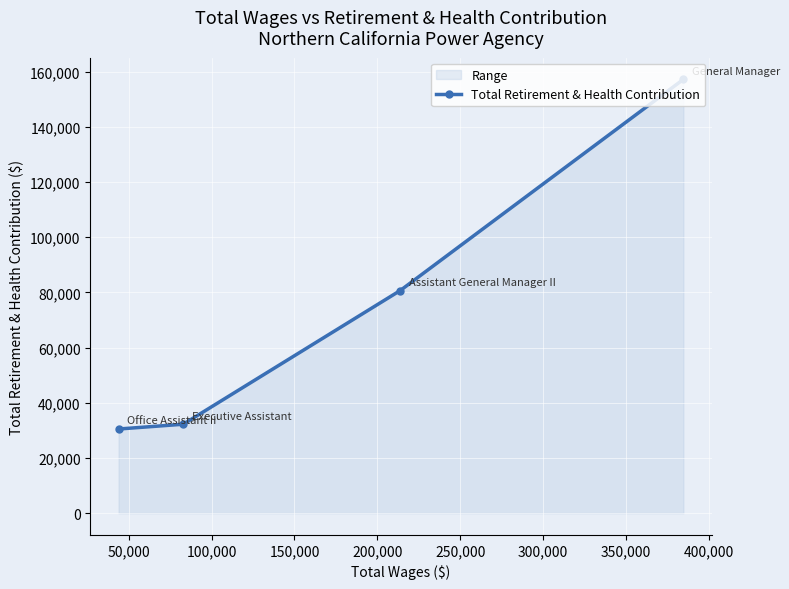

What is the difference between the second highest and minimum values?

50170